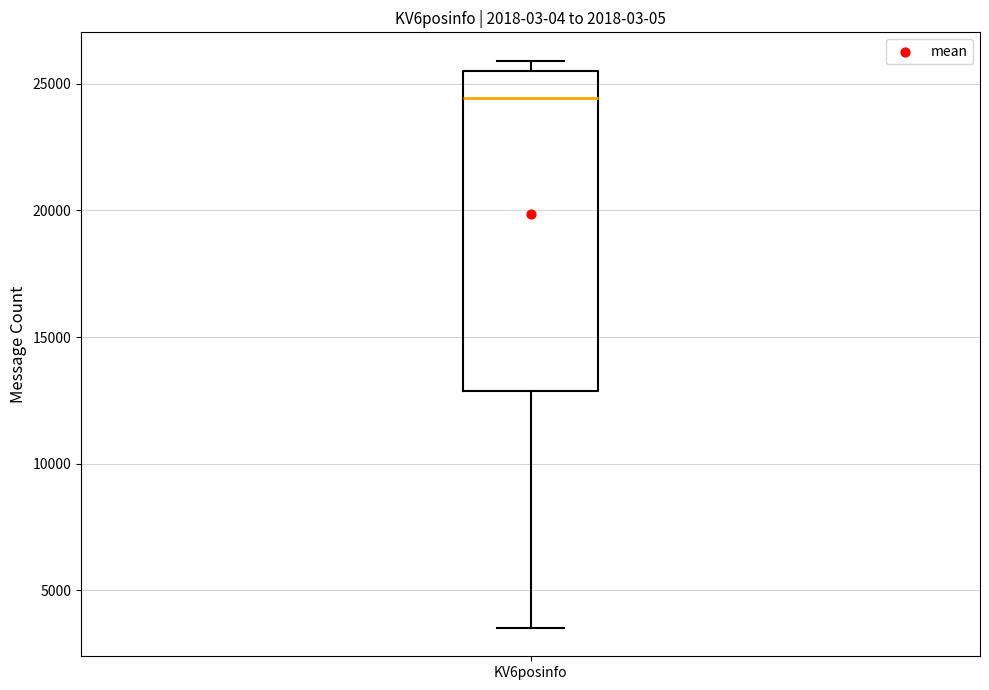

Where is the upper edge of the box for KV6posinfo on the y-axis? The values are not printed on the chart, so give them approximately, as read against the axis.

25500